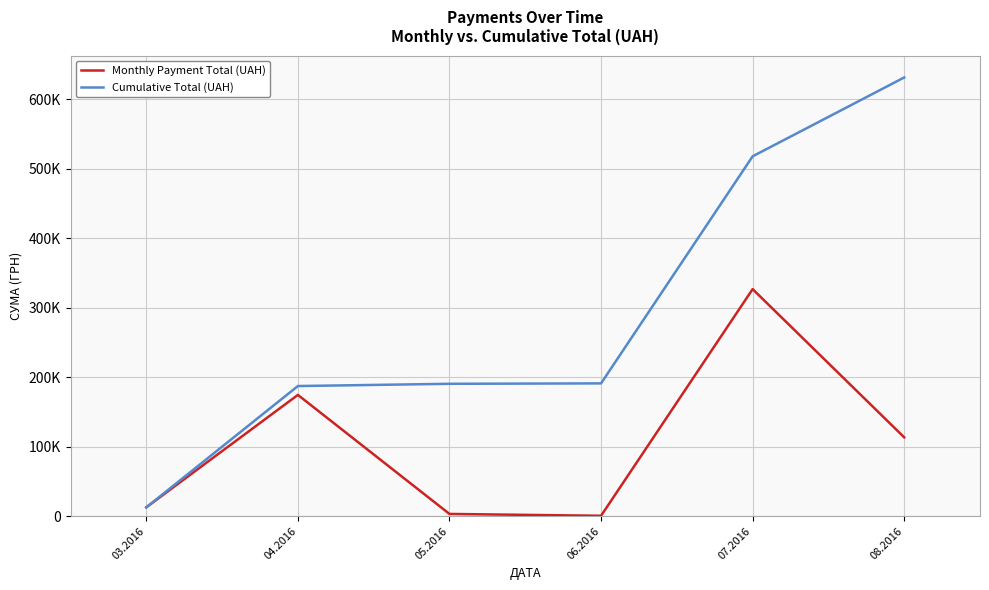

What is the sum of the Cumulative Total (UAH) values at 08.2016 and 05.2016?

821385.0